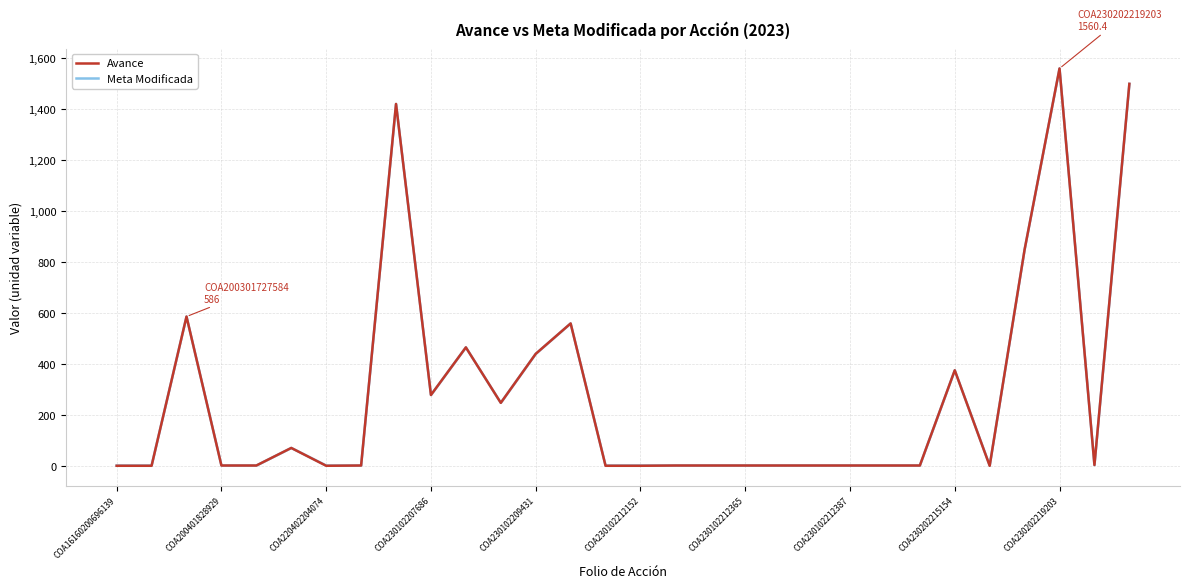

Is it true that Meta Modificada equals 0.4 at 25?

False